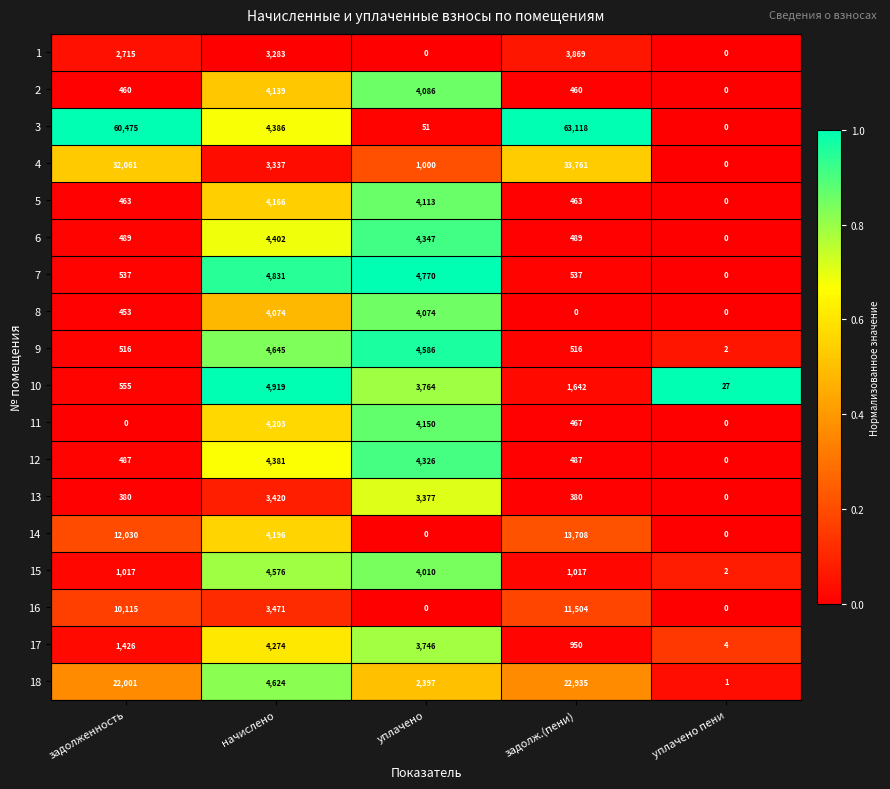

What is the maximum value for 3?

63118